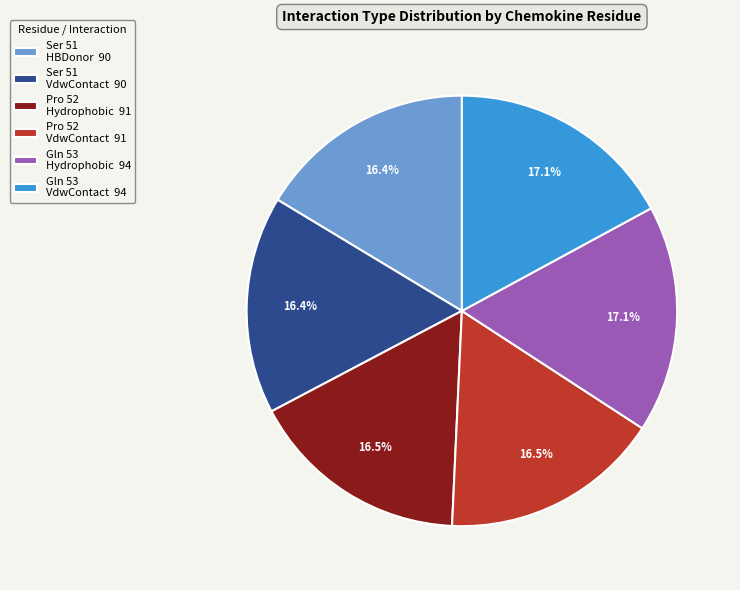

Which has a higher value, Pro 52 VdwContact 91 or Gln 53 Hydrophobic 94?

Gln 53 Hydrophobic 94